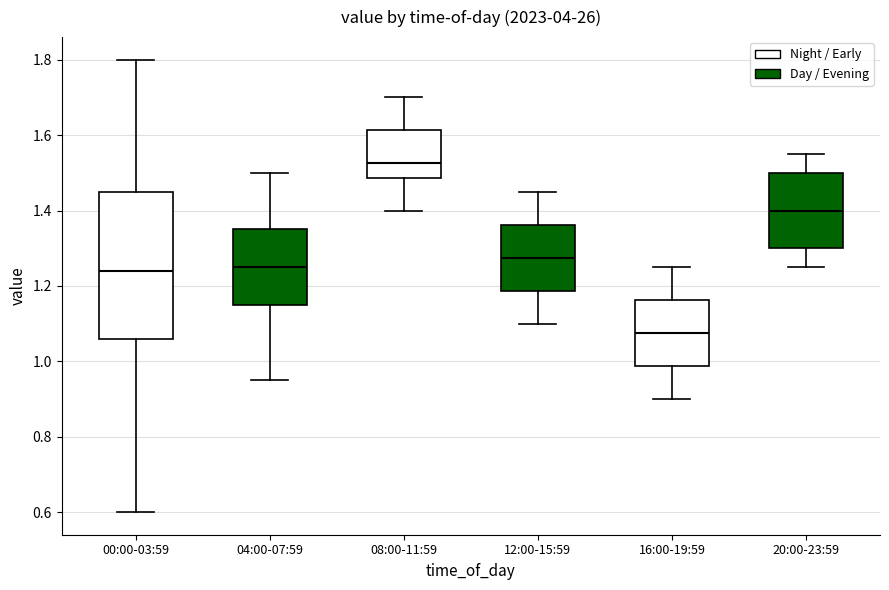

Reading left to right, read every box against the y-axis: the position of its median line, the range the box covers, and the ends of its whiskers. The values are not printed on the chart, so give them approximately, as read against the axis.

00:00-03:59: median 1.24, box 1.06 to 1.46, whiskers 0.60 to 1.80
04:00-07:59: median 1.26, box 1.16 to 1.36, whiskers 0.96 to 1.50
08:00-11:59: median 1.52, box 1.48 to 1.62, whiskers 1.40 to 1.70
12:00-15:59: median 1.28, box 1.18 to 1.36, whiskers 1.10 to 1.46
16:00-19:59: median 1.08, box 0.98 to 1.16, whiskers 0.90 to 1.26
20:00-23:59: median 1.40, box 1.30 to 1.50, whiskers 1.26 to 1.56